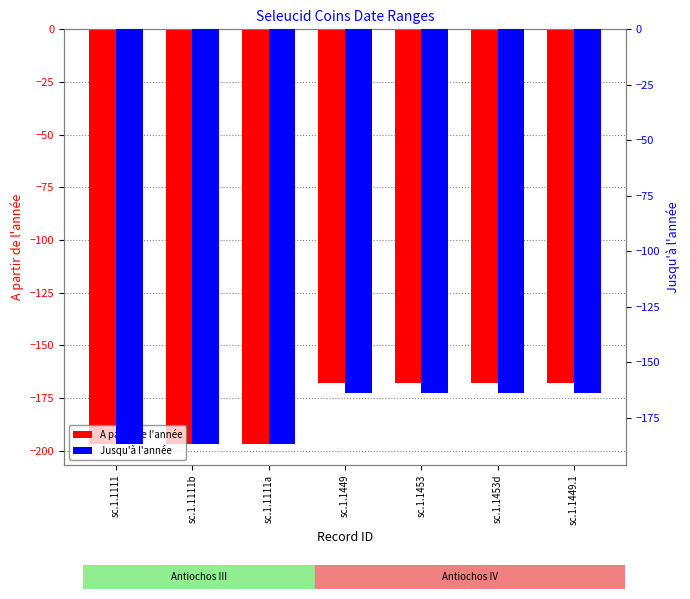

What is the value of the Jusqu'à l'année bar at the 2nd from the left?

-187